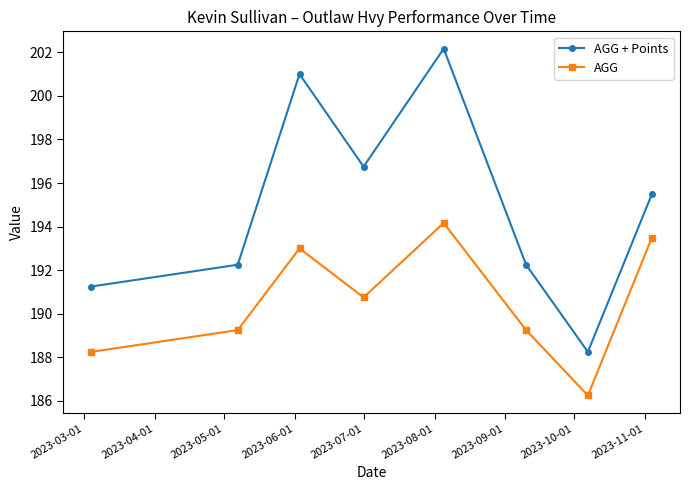

How many values in the AGG + Points series exceed 195?

4